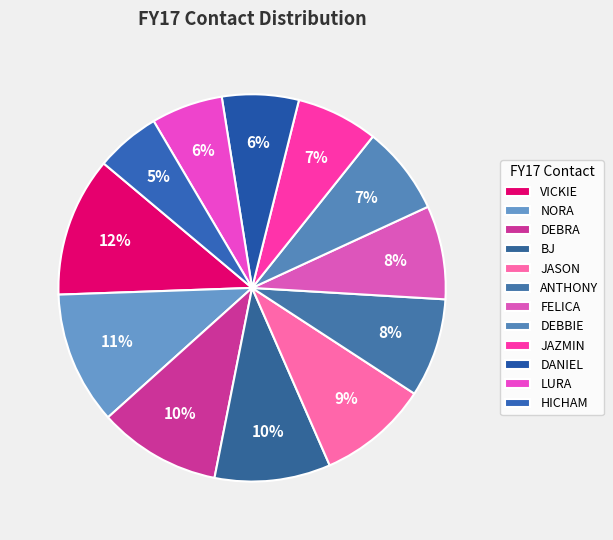

How many slices are in this pie chart?

12